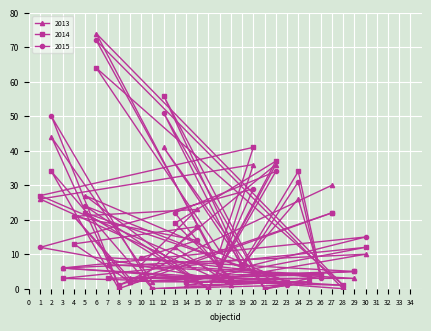

List the series in order of their overall mean, lowest first.

2014, 2015, 2013